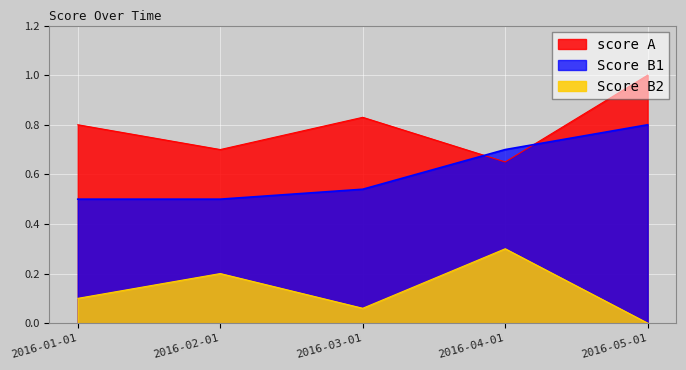

Reading left to right, extract all data points from this chart.

score A: 0.8	0.7	0.8	0.7	1.0
Score B1: 0.5	0.5	0.5	0.7	0.8
Score B2: 0.1	0.2	0.1	0.3	0.0